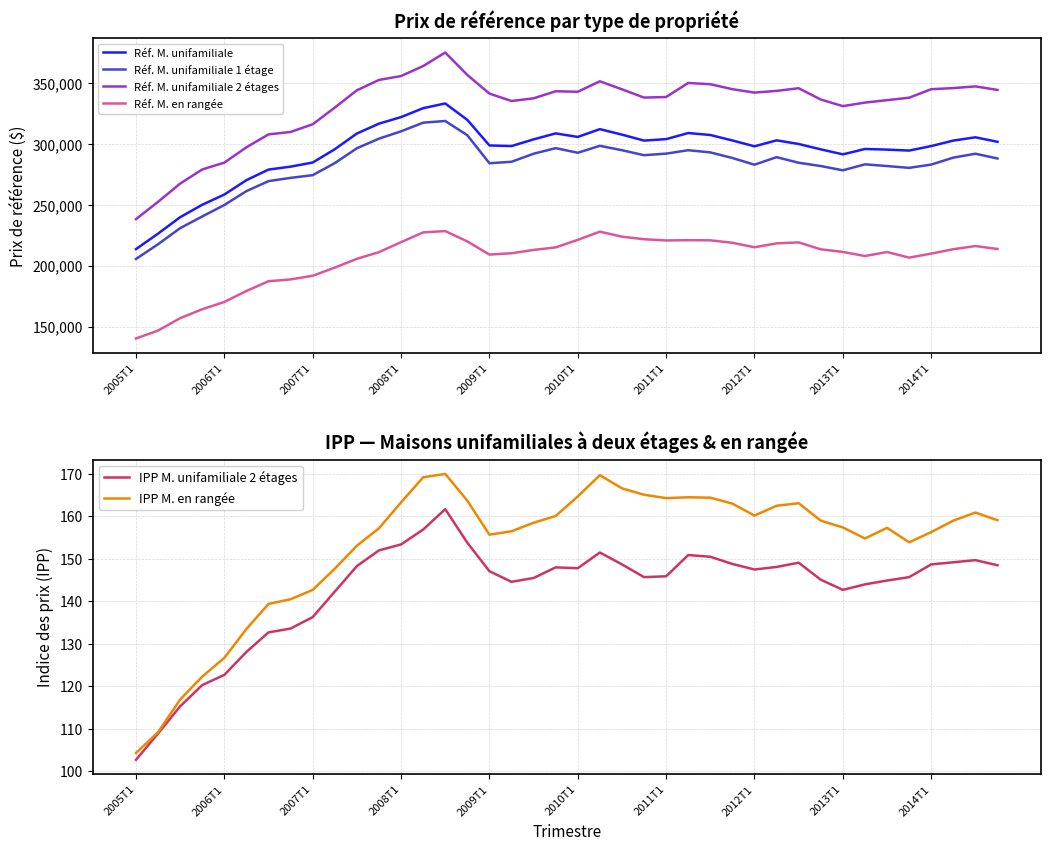

True or false: IPP M. en rangée and IPP M. unifamiliale 2 étages intersect in this chart.

False